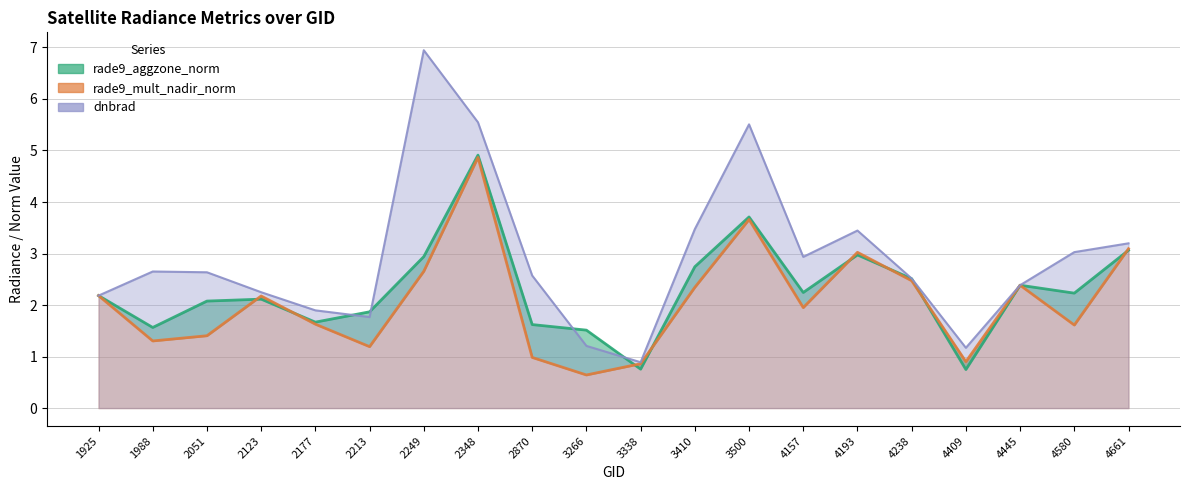

Between which two adjacent categories do dnbrad and rade9_aggzone_norm first intersect?

2177 and 2213